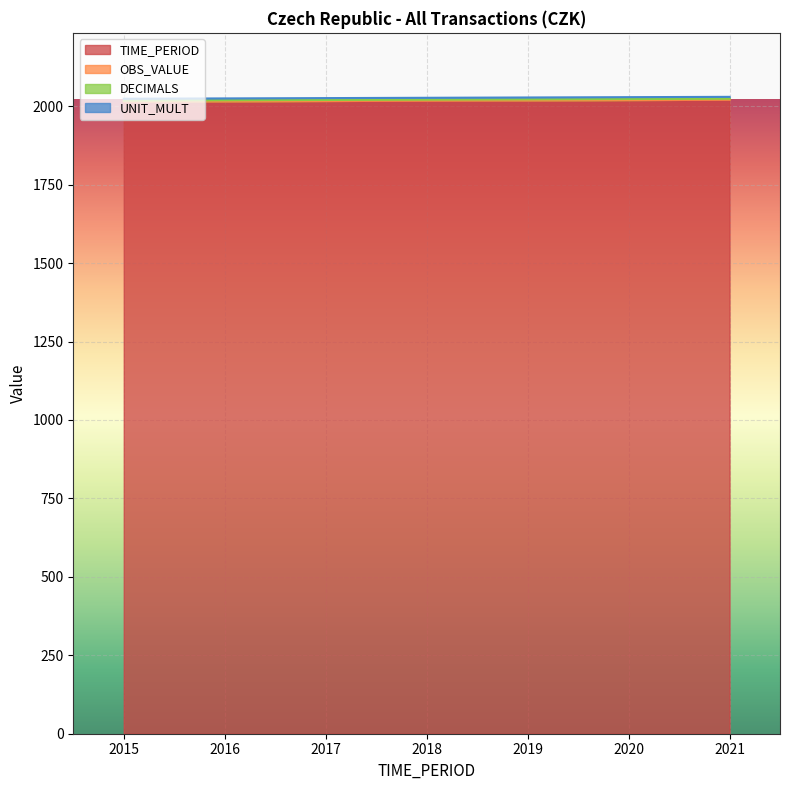

Which series has the largest total across all categories?

TIME_PERIOD